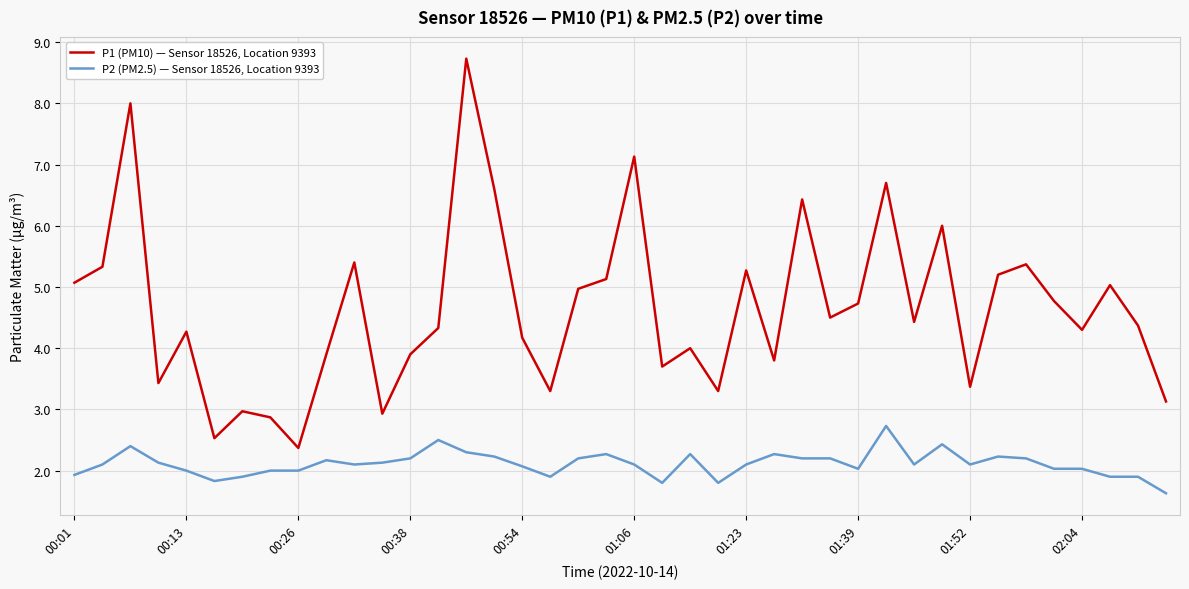

What is the difference between the maximum and minimum values in the P1 (PM10) — Sensor 18526, Location 9393 series?

6.4